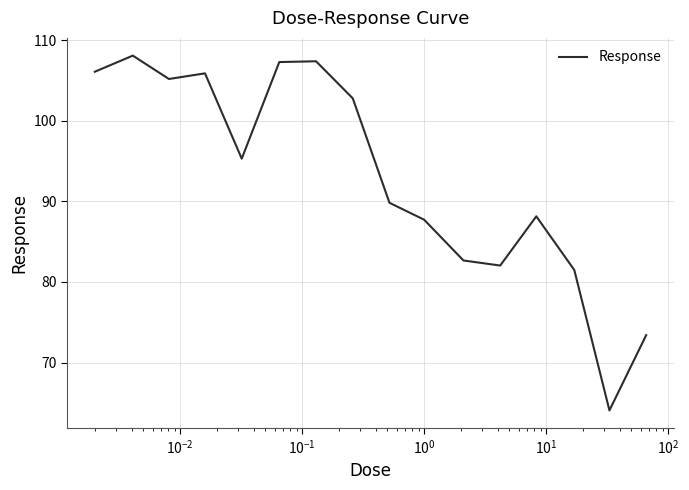

What is the maximum value shown in the chart?

108.1